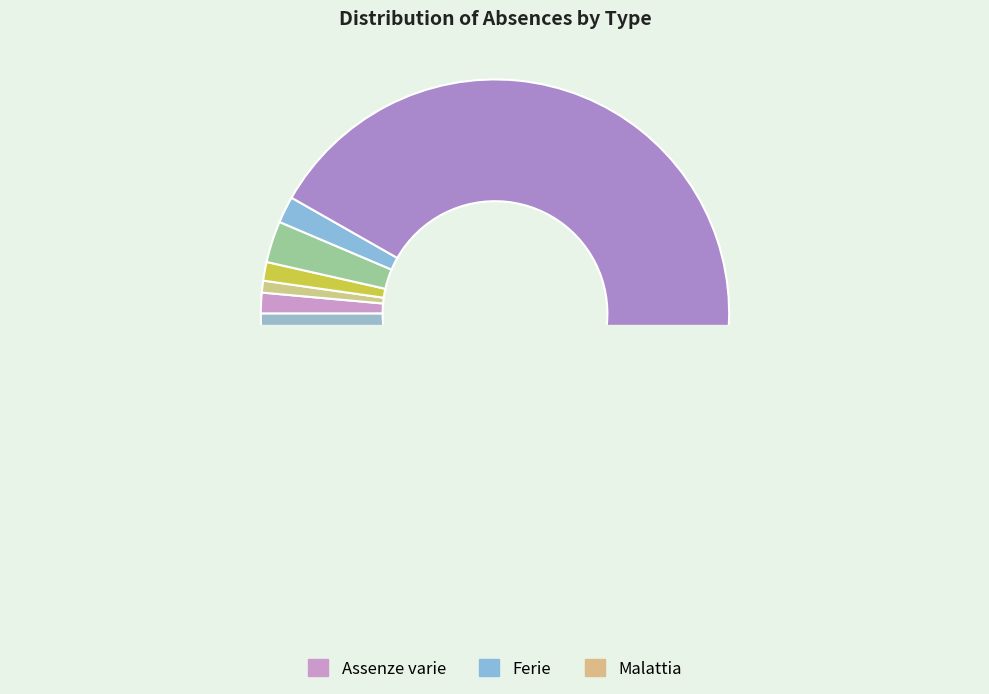

How many segments does this pie chart have?

10